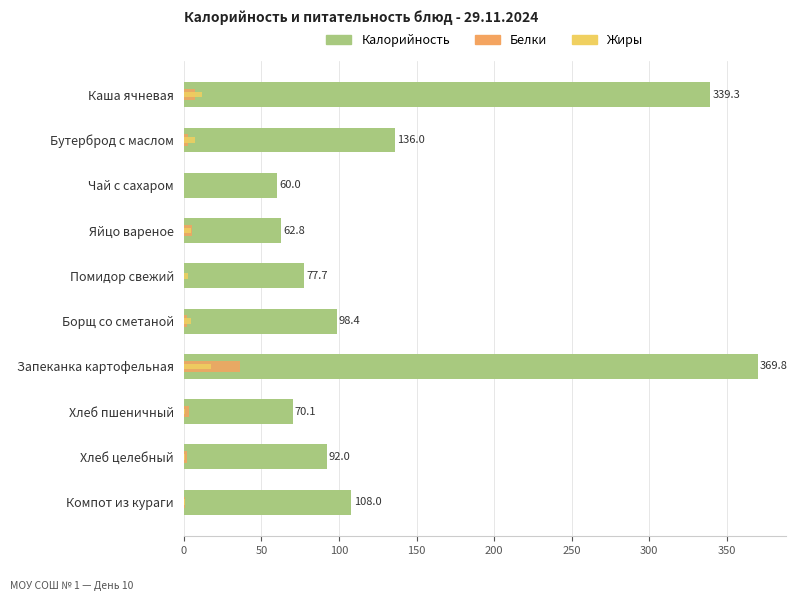

Read the Калорийность value at Чай с сахаром.

60.0